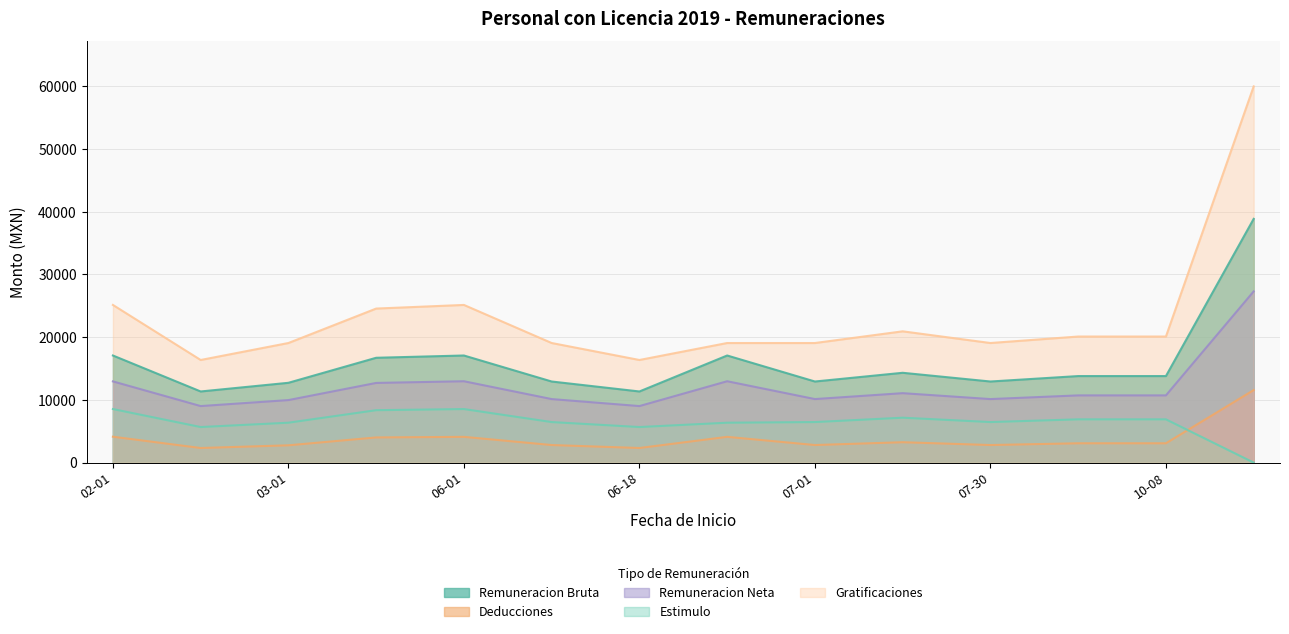

Reading left to right, extract all data points from this chart.

REMUNERACION_BRUTA: 17073.4	11339.0	12722.0	16710.4	17073.4	12927.4	11339.0	17073.4	12927.4	14317.4	12927.4	13794.4	13794.4	38852.0
DEDUCCIONES: 4128.3	2327.3	2756.4	4010.9	4104.7	2800.3	2327.3	4104.7	2800.3	3249.4	2800.3	3080.4	3080.4	11559.4
REMUNERACION_NETA: 12945.0	9011.8	9965.6	12699.5	12968.6	10127.0	9011.8	12968.6	10127.0	11068.0	10127.0	10713.9	10713.9	27292.6
ESTIMULO: 8536.7	5669.5	6361.0	8355.2	8536.7	6463.7	5669.5	6361.0	6463.7	7158.7	6463.7	6897.2	6897.2	0.0
GRATIFICACIONES: 25133.3	16358.3	19063.3	24555.0	25133.3	19063.3	16358.3	19063.3	19063.3	20926.7	19063.3	20096.7	20096.7	59968.3